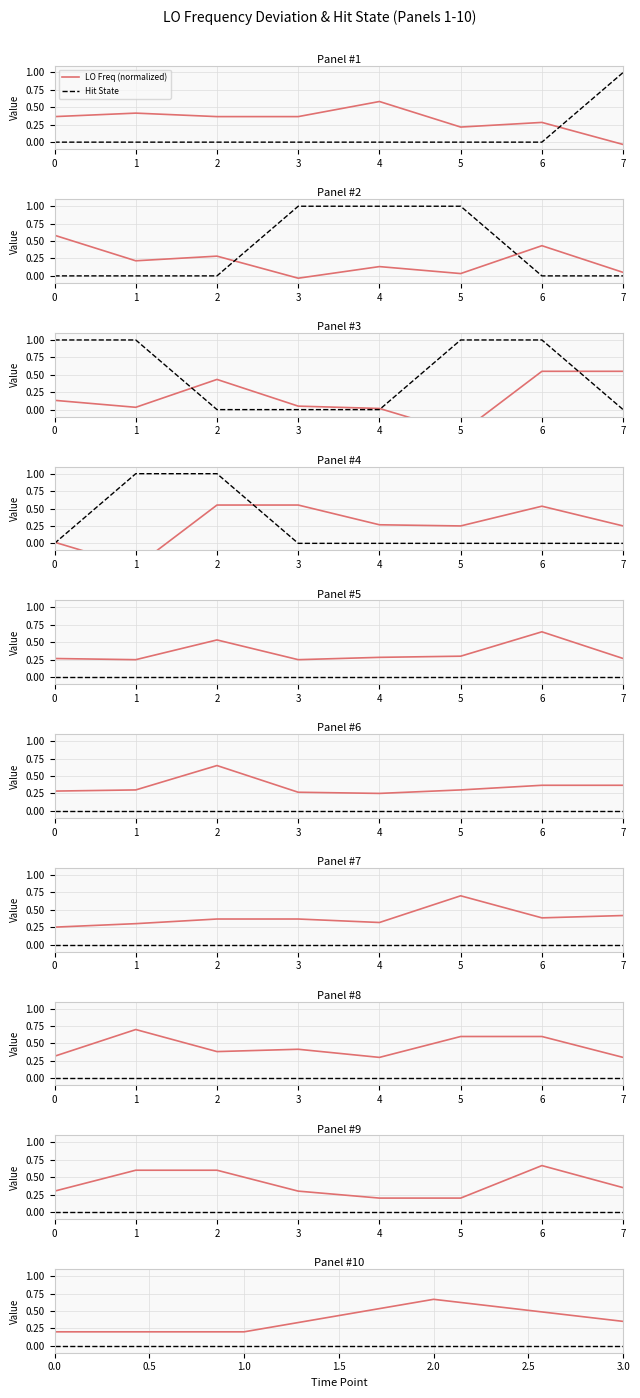

What is the difference between the maximum and minimum values in the LO Freq (normalized) series?

0.5